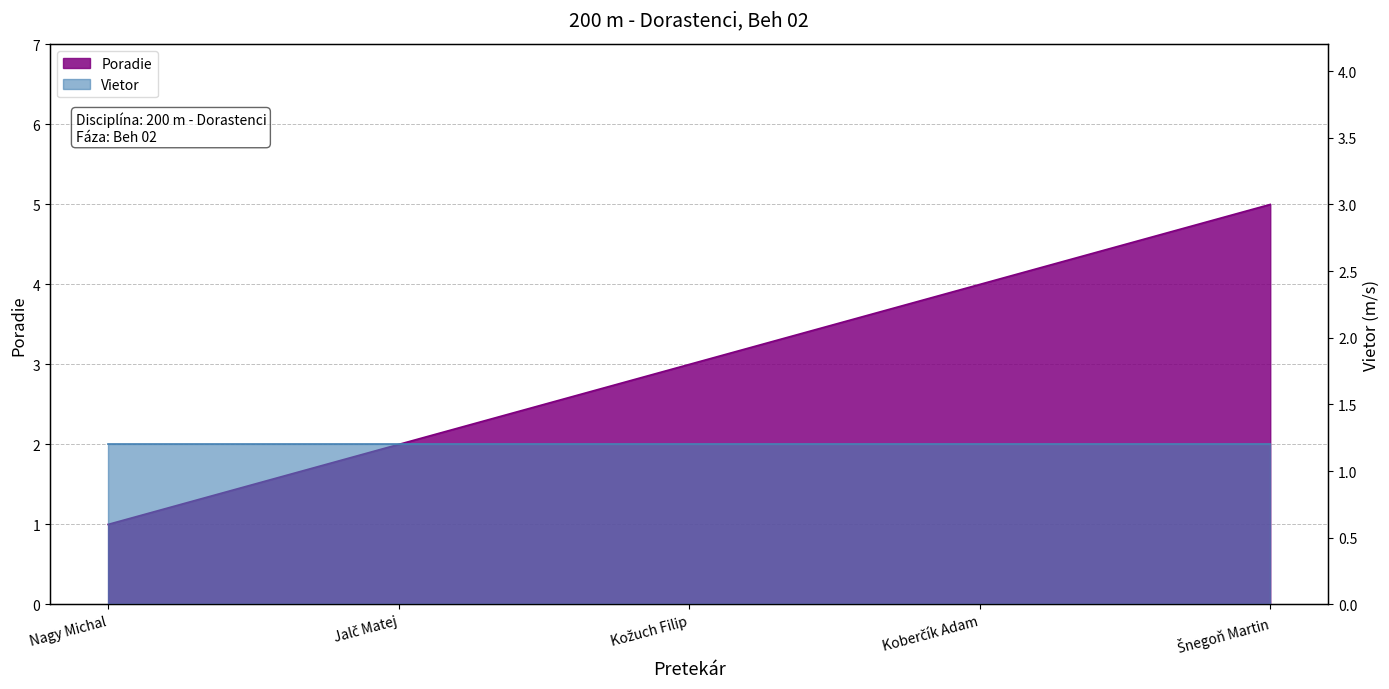

What is the sum of all values?

15